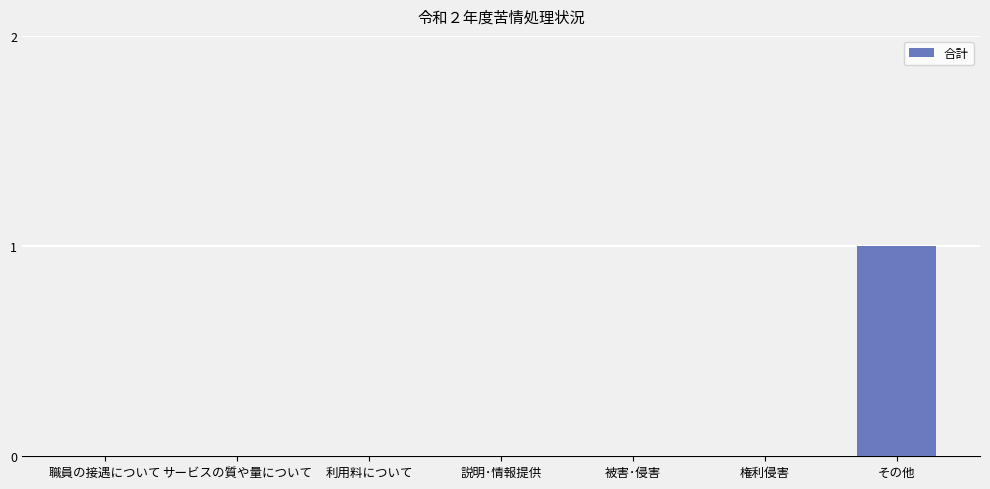

True or false: the data shows 0 at 権利侵害.

True